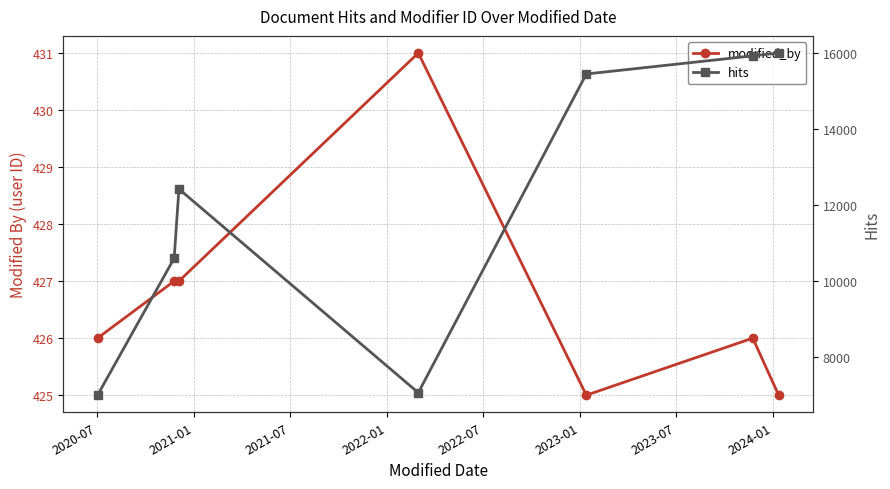

Rank the series by their maximum value, from highest to lowest.

hits, modified_by